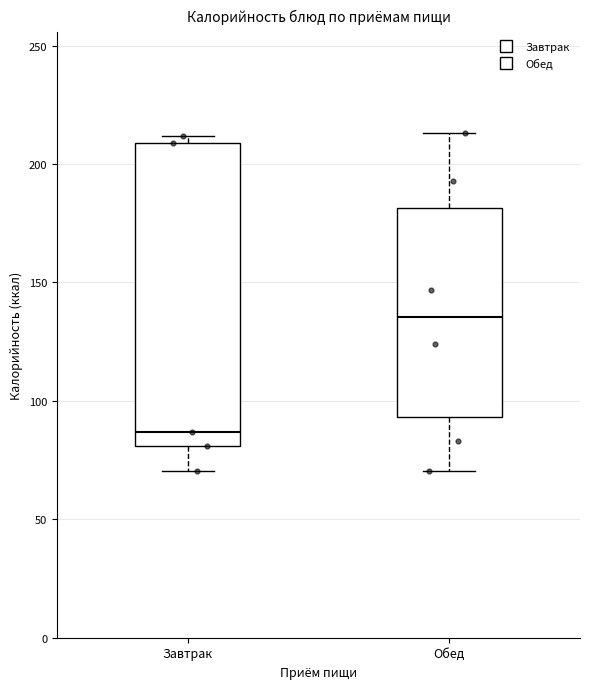

Where is the upper edge of the box for Завтрак on the y-axis? The values are not printed on the chart, so give them approximately, as read against the axis.

210